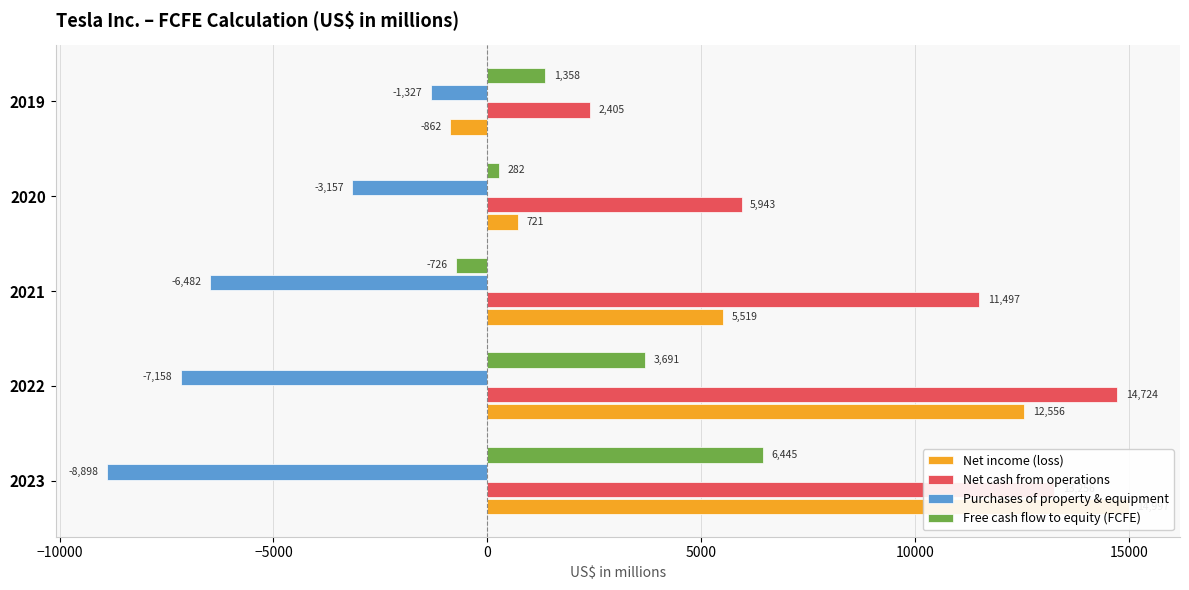

At how many categories does at least one series exceed 12545?

2